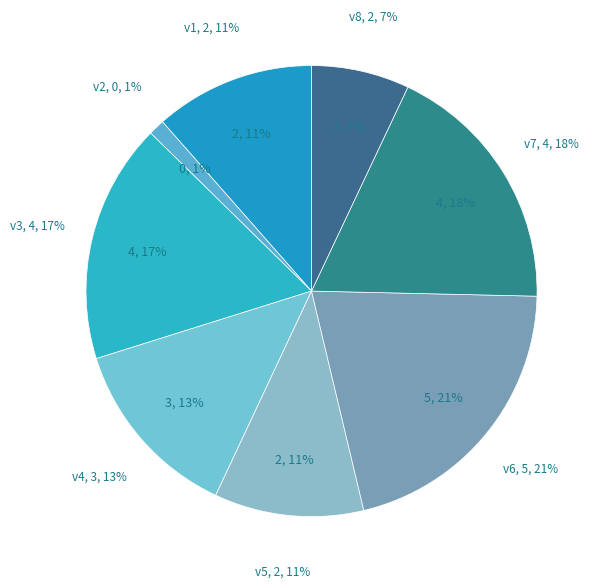

Combined, what portion of the pie is v3 and v5?

27.9%